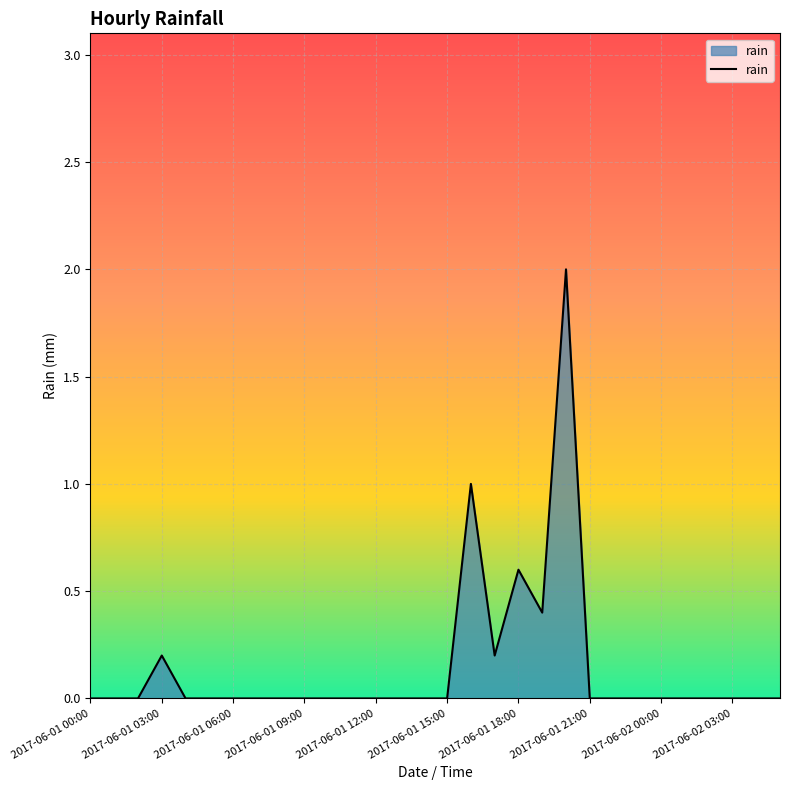

What is the greatest value displayed?

2.0